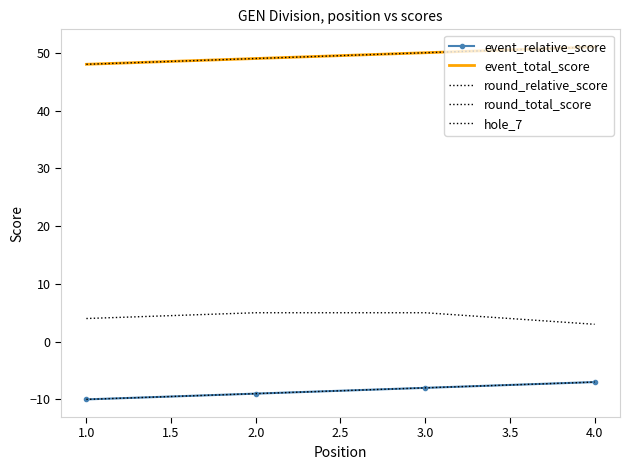

How many values in the hole_7 series are below 5?

2